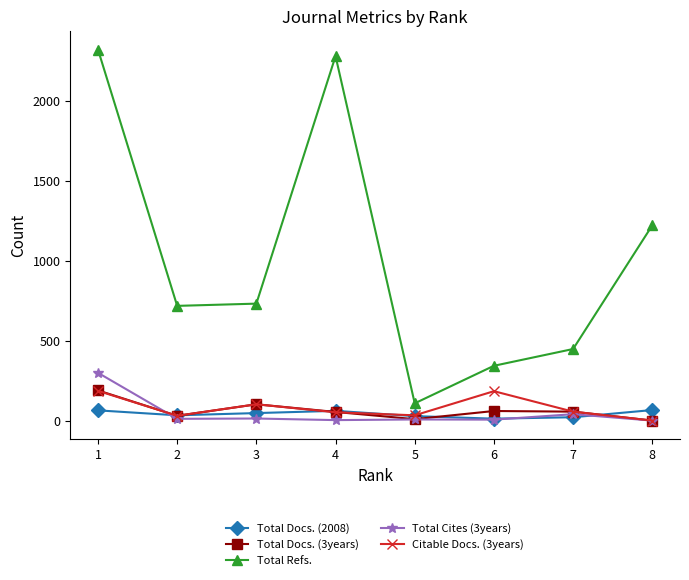

What are all the series names shown in the legend?

Total Docs. (2008), Total Docs. (3years), Total Refs., Total Cites (3years), Citable Docs. (3years)